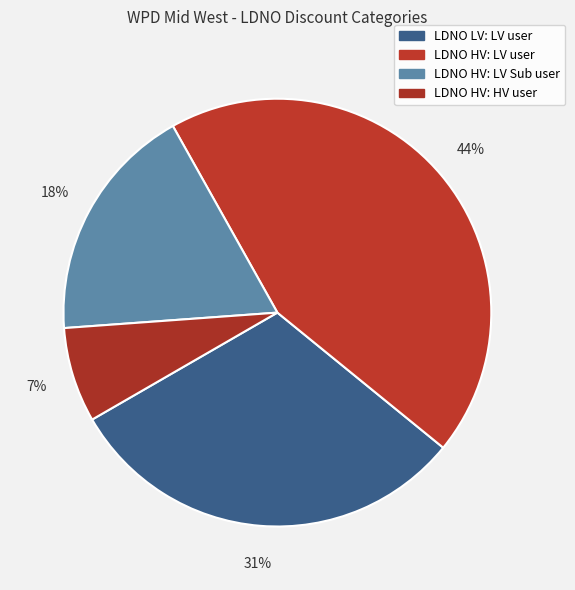

To the nearest percent, what is the difference between the largest and smallest slice percentages?

37%